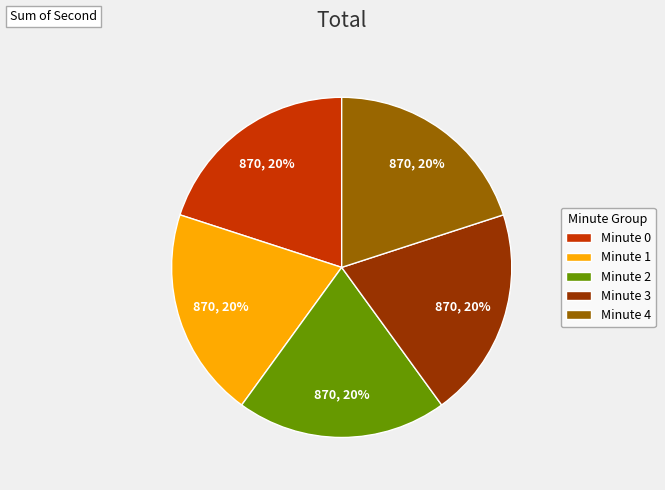

What percentage is the Minute 3 slice, to the nearest percent?

20%